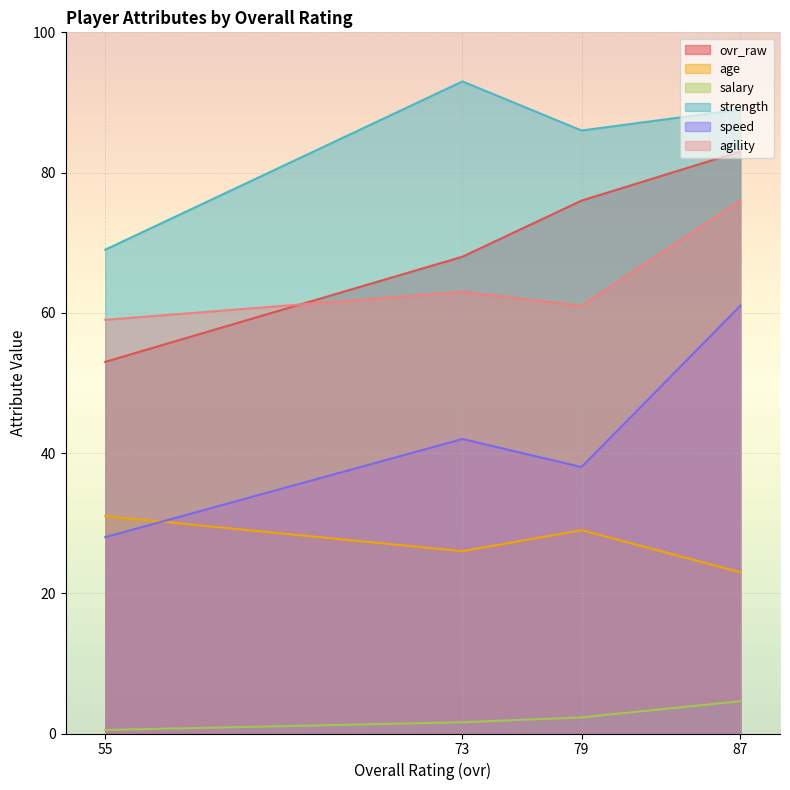

At which category is the sum across all series the highest?

87